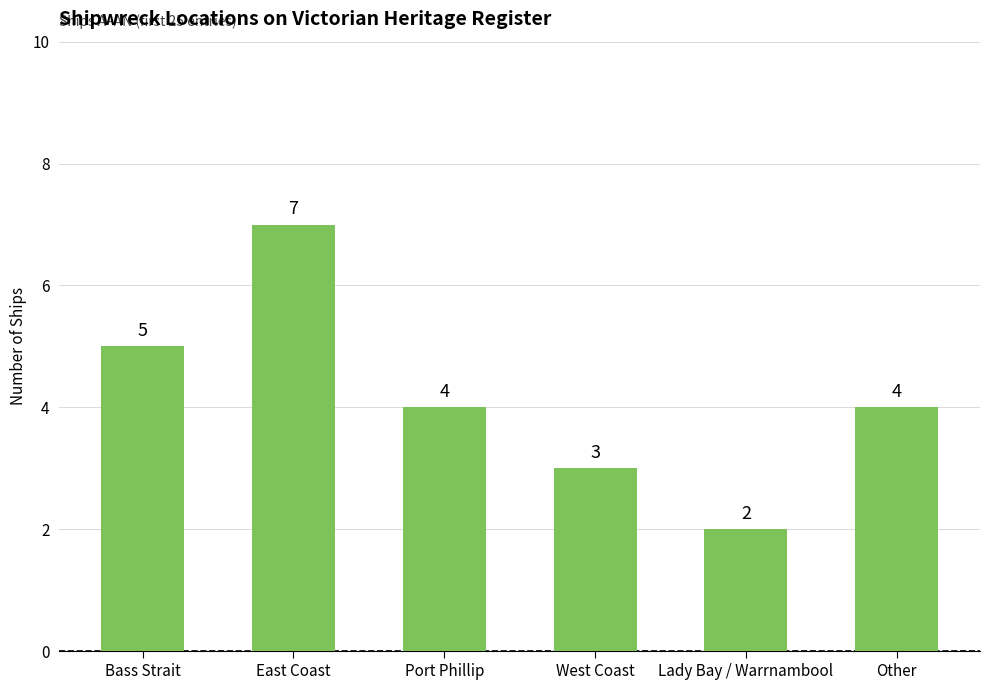

The chart shows a value of 6 at Other. True or false?

False